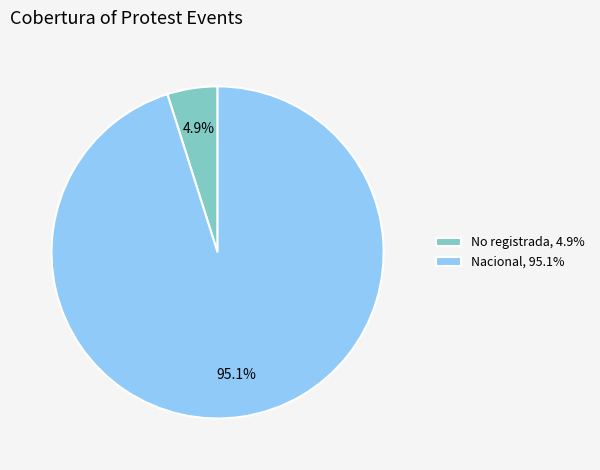

To the nearest percent, what is the difference between the largest and smallest slice percentages?

90%